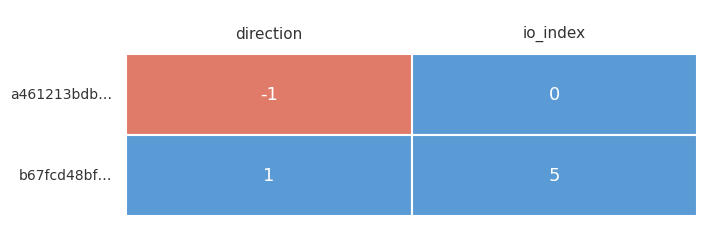

How many values in the b67fcd48bf5c01748a8cf46e0c528b2ee802d84 series are below 5?

1